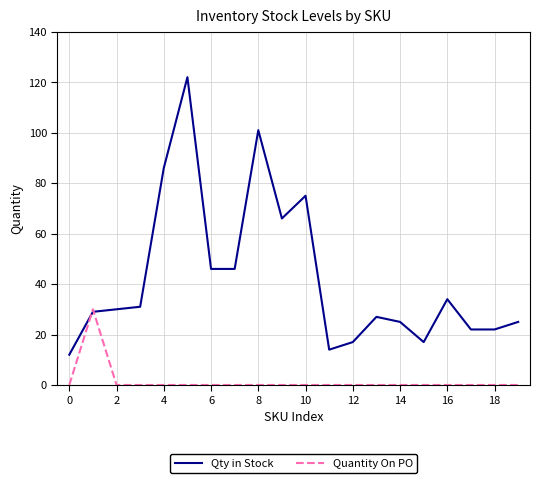

Rank the series by their average value, from lowest to highest.

Quantity On PO, Qty in Stock